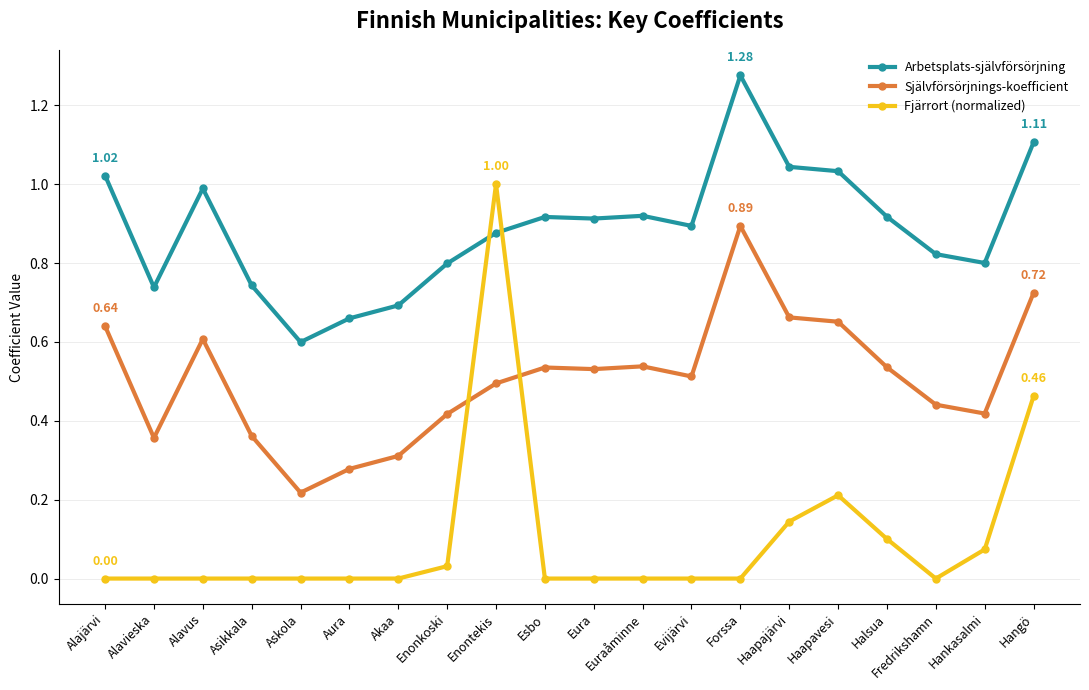

Which series has the largest range (max minus min)?

Fjärrort (normalized)